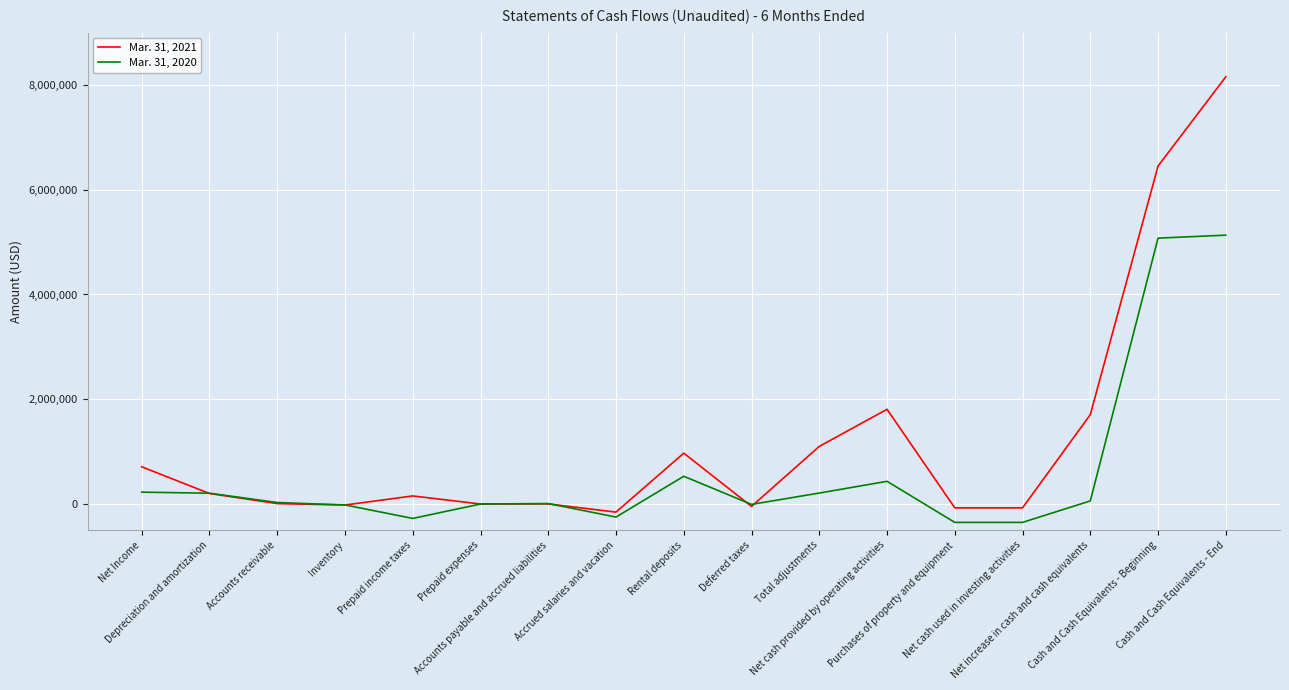

What position from the right is Net Income?

17